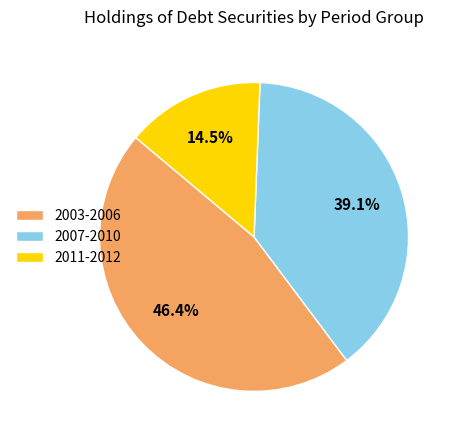

Is there a majority slice in this chart?

No